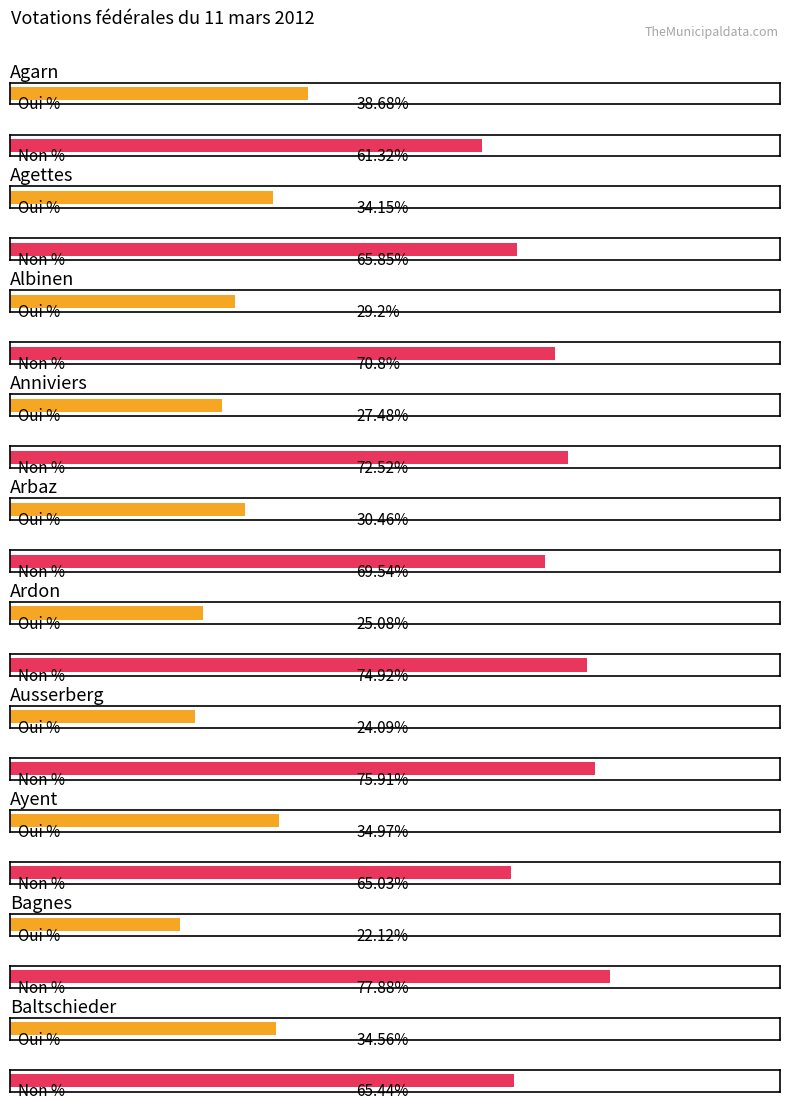

Which category has the highest value across all series?

Bagnes